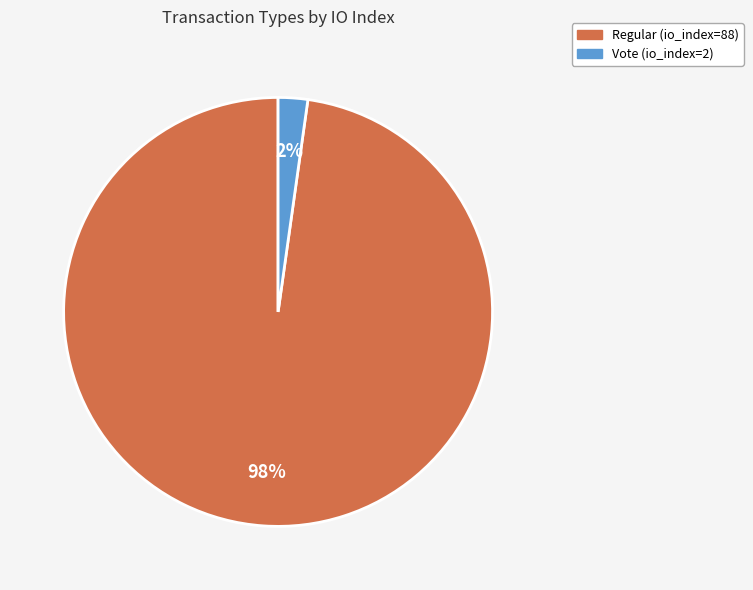

Which slice represents more than half of the pie?

Regular